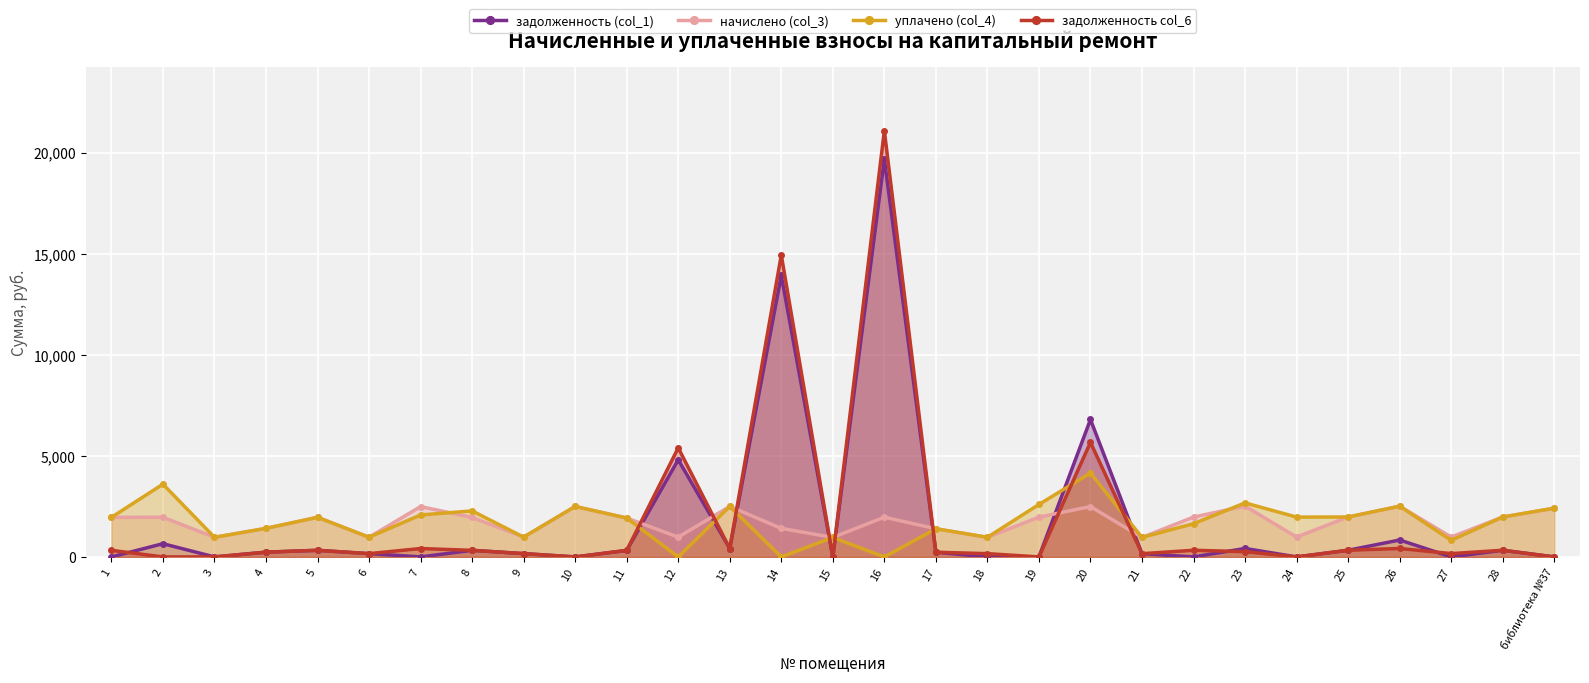

True or false: задолженность (col_1) has a value of 162.2 at 6.

True